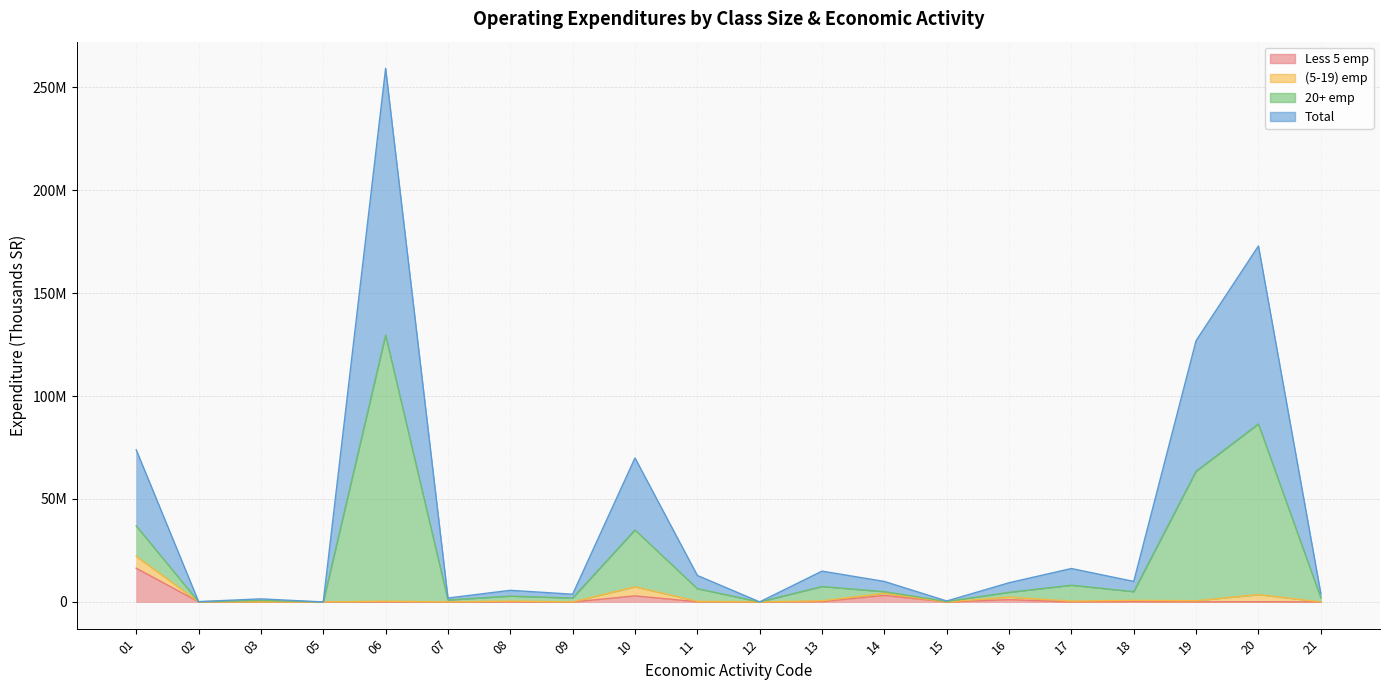

What is the lowest value of the Total series?

1046